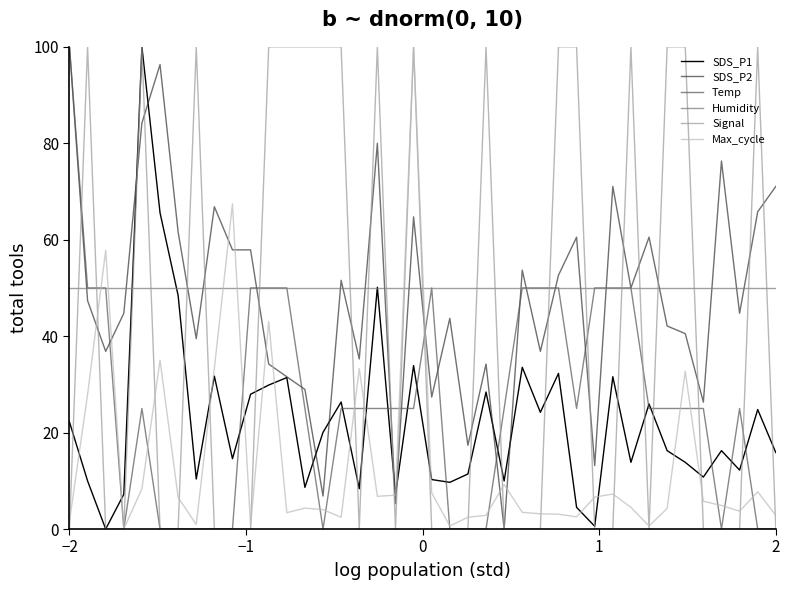

What is the highest value of the SDS_P2 series?

100.0